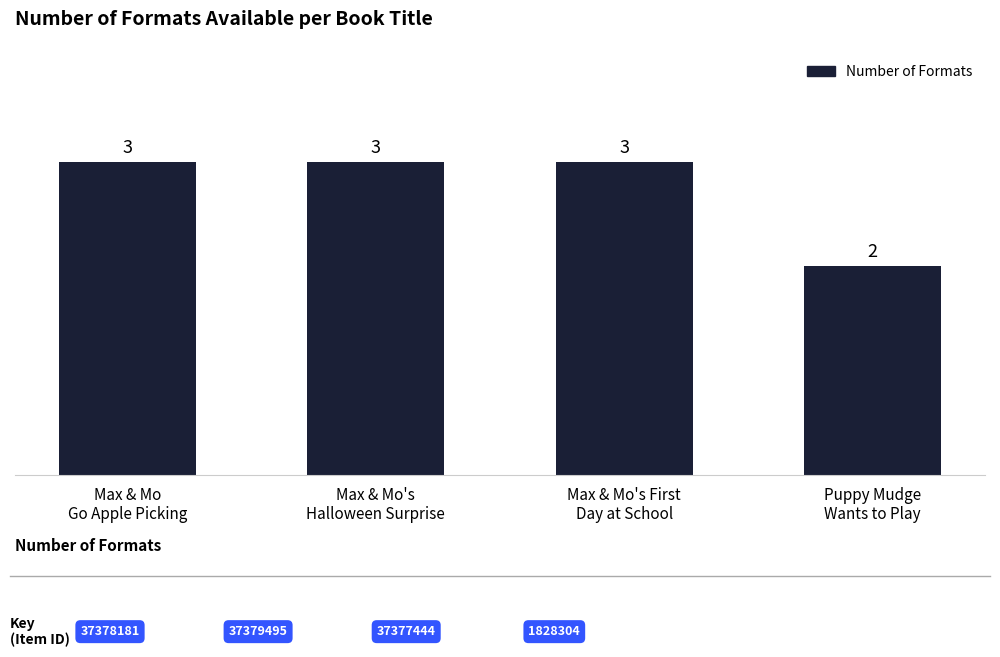

Reading left to right, what are all the values shown in this chart?

Max & Mo
Go Apple Picking=3	Max & Mo's
Halloween Surprise=3	Max & Mo's First
Day at School=3	Puppy Mudge
Wants to Play=2